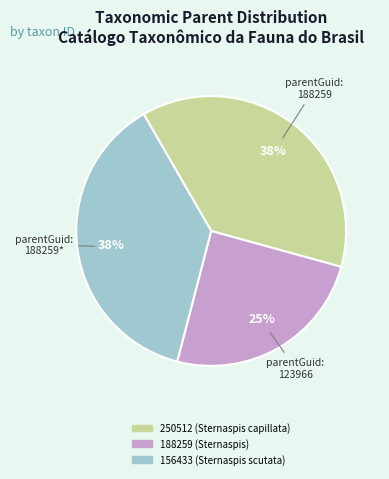

How many segments does this pie chart have?

3